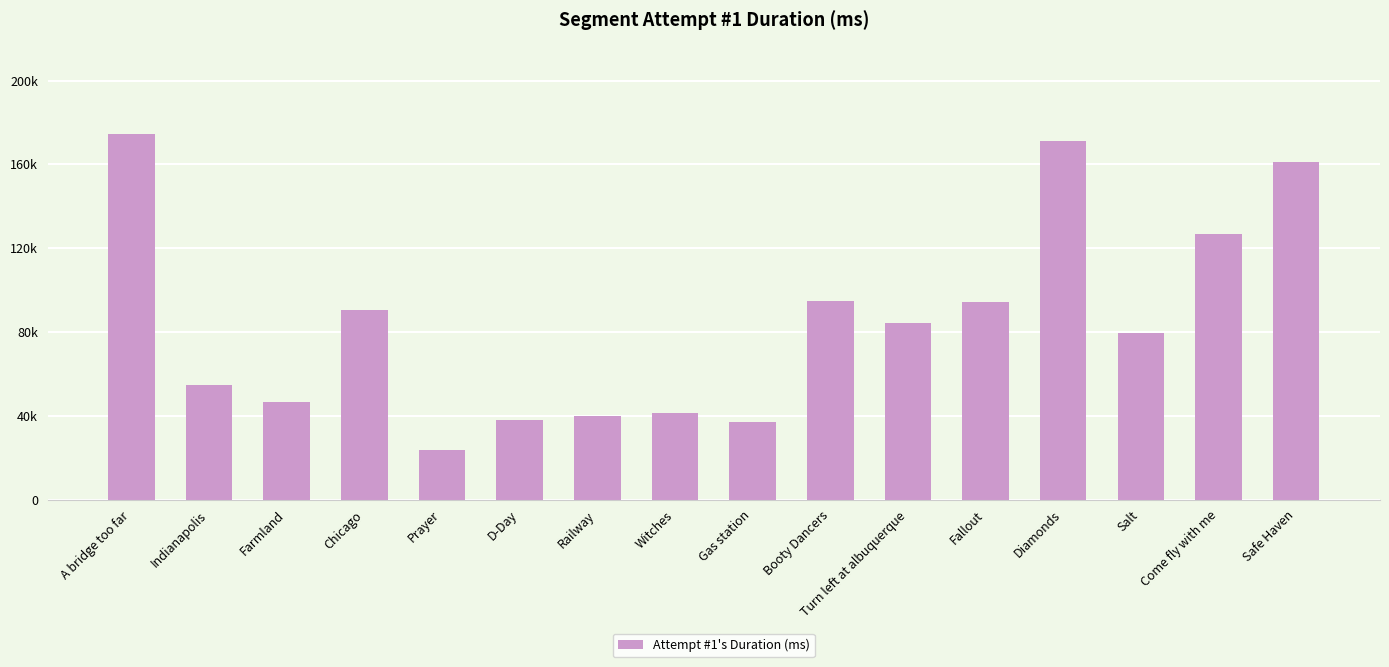

Does the chart contain any negative values?

No